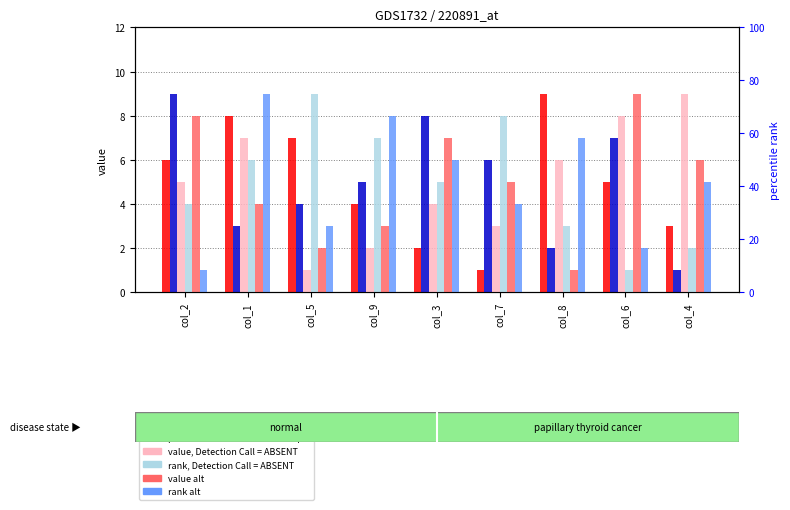

What are all the series names shown in the legend?

count, percentile rank within the sample, value, Detection Call = ABSENT, rank, Detection Call = ABSENT, value alt, rank alt